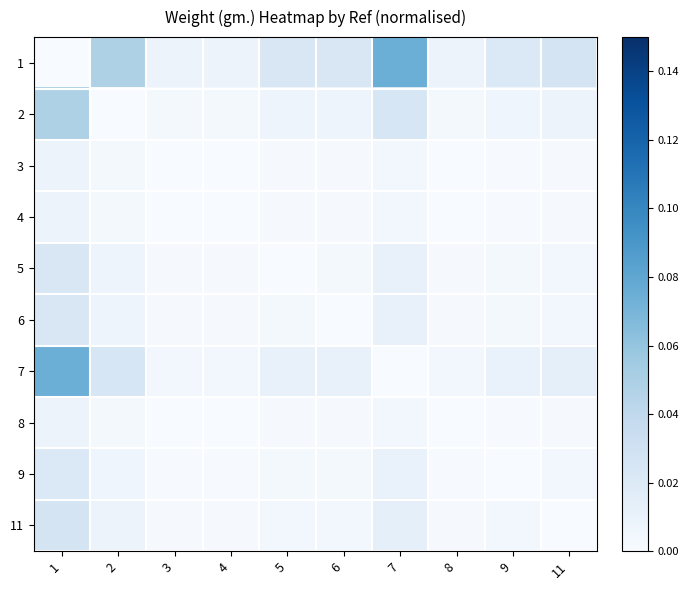

What is the difference between the highest and lowest values at 7?

0.1